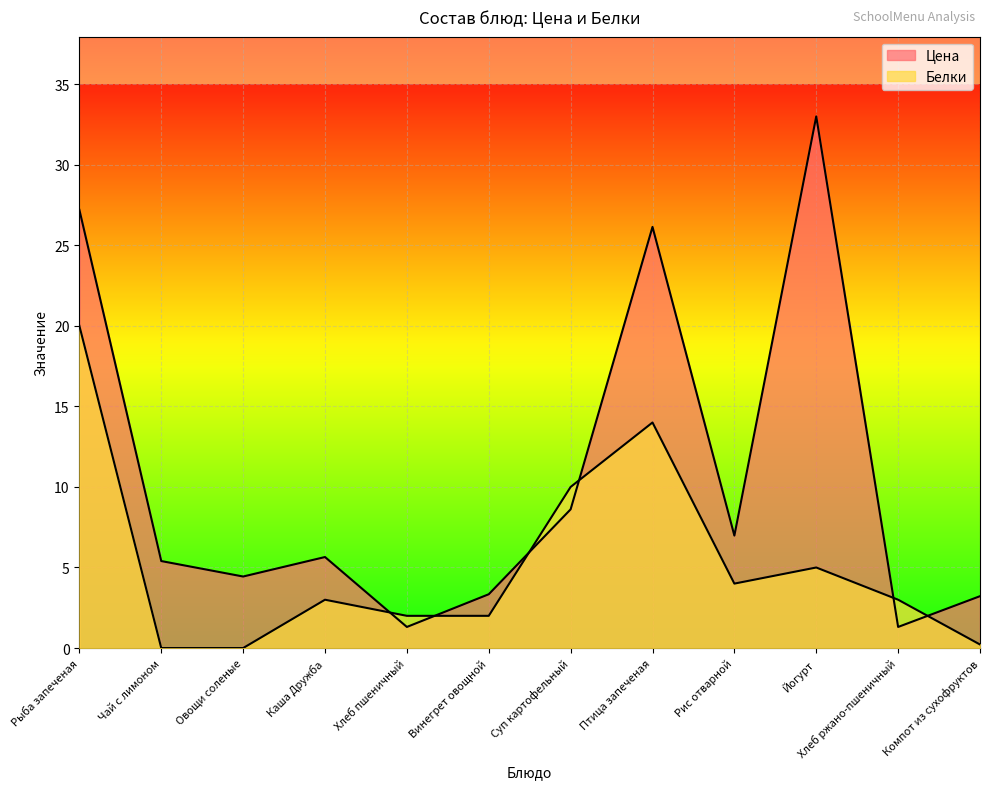

What is the difference between the Цена values at Чай с лимоном and Хлеб ржано-пшеничный?

4.1